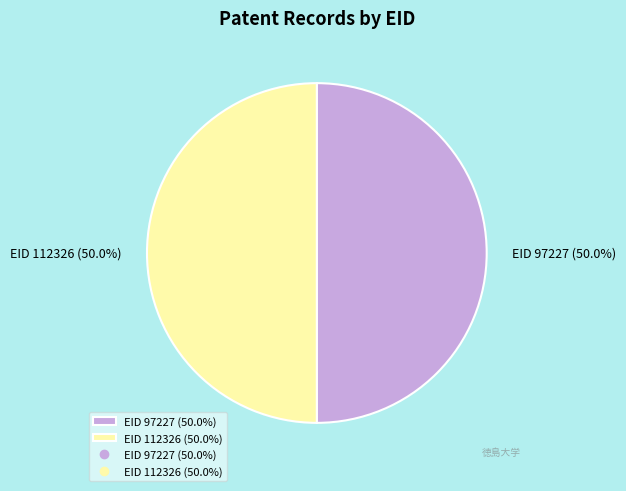

Approximately how many times larger is the value at EID 97227 (50.0%) compared to EID 112326 (50.0%)?

1.0